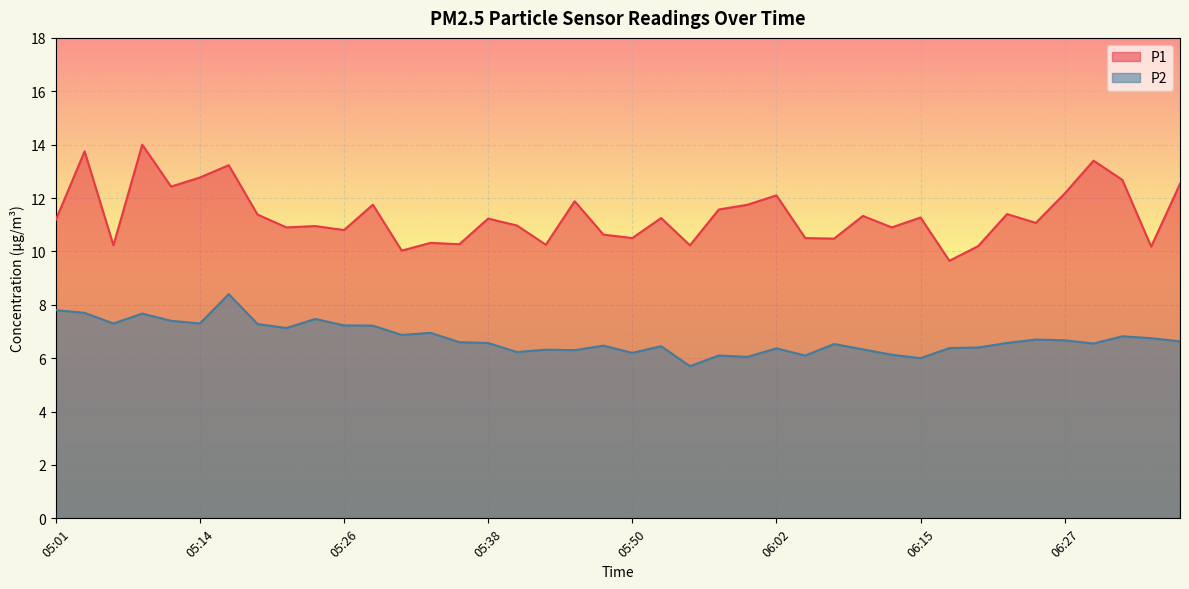

True or false: P2 and P1 cross at least once.

False